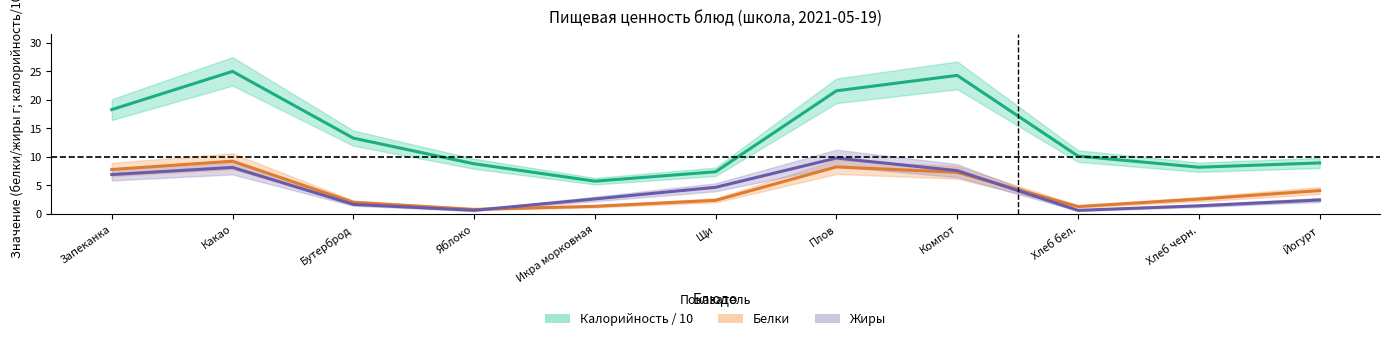

What is the sum of the Жиры values at Бутерброд and Хлеб бел.?

2.3